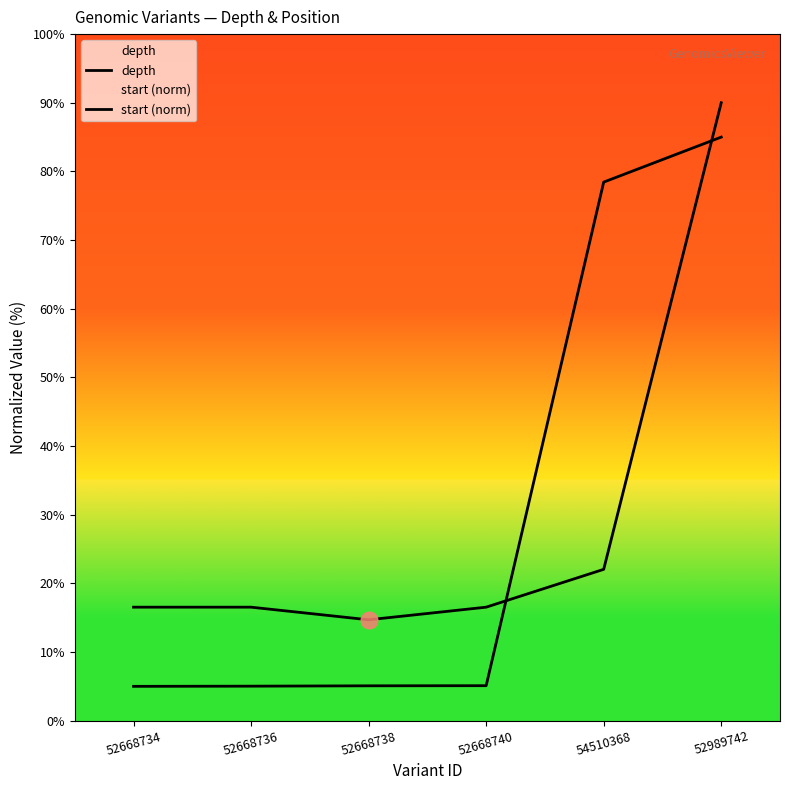

Where do depth and start (norm) first cross each other?

52668740 and 54510368